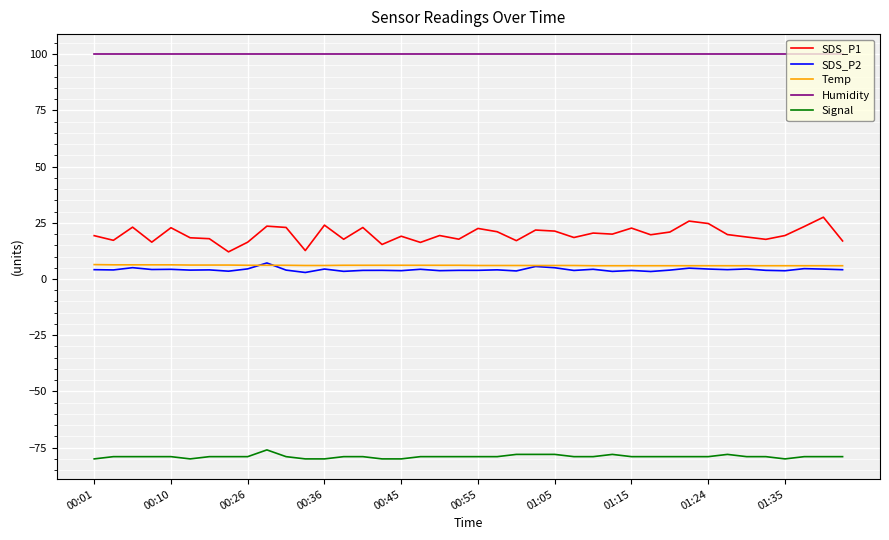

True or false: SDS_P2 and Signal cross at least once.

False